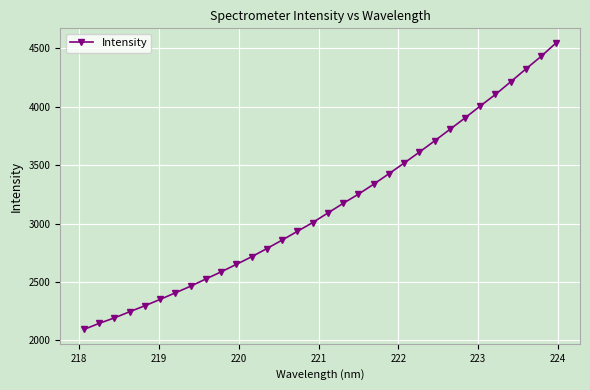

What is the average value?

3147.2